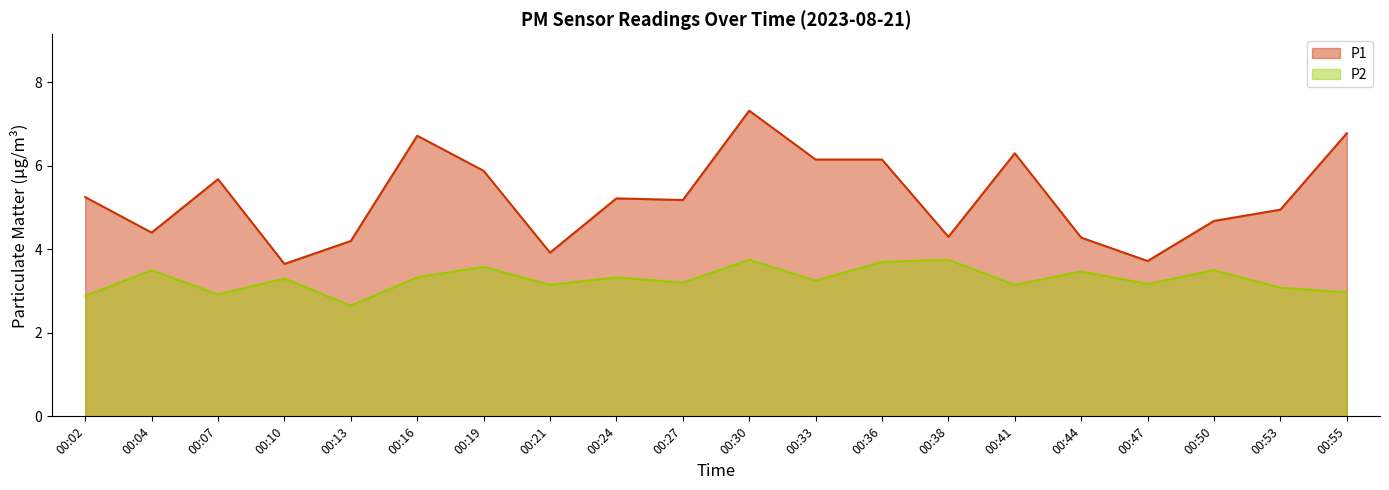

Which series has the widest spread of values?

P1